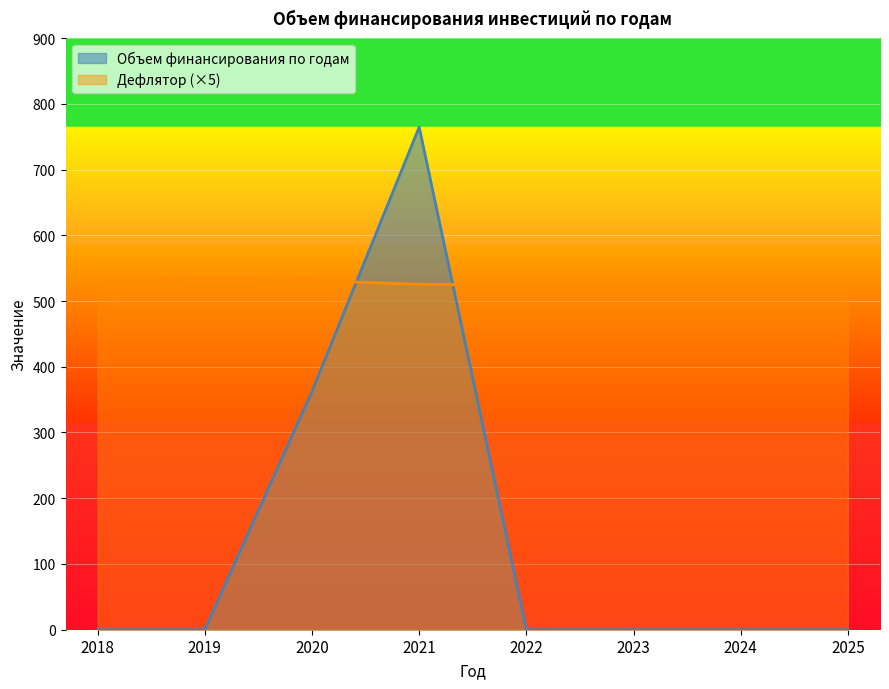

How many data points in Дефлятор are less than 525?

4